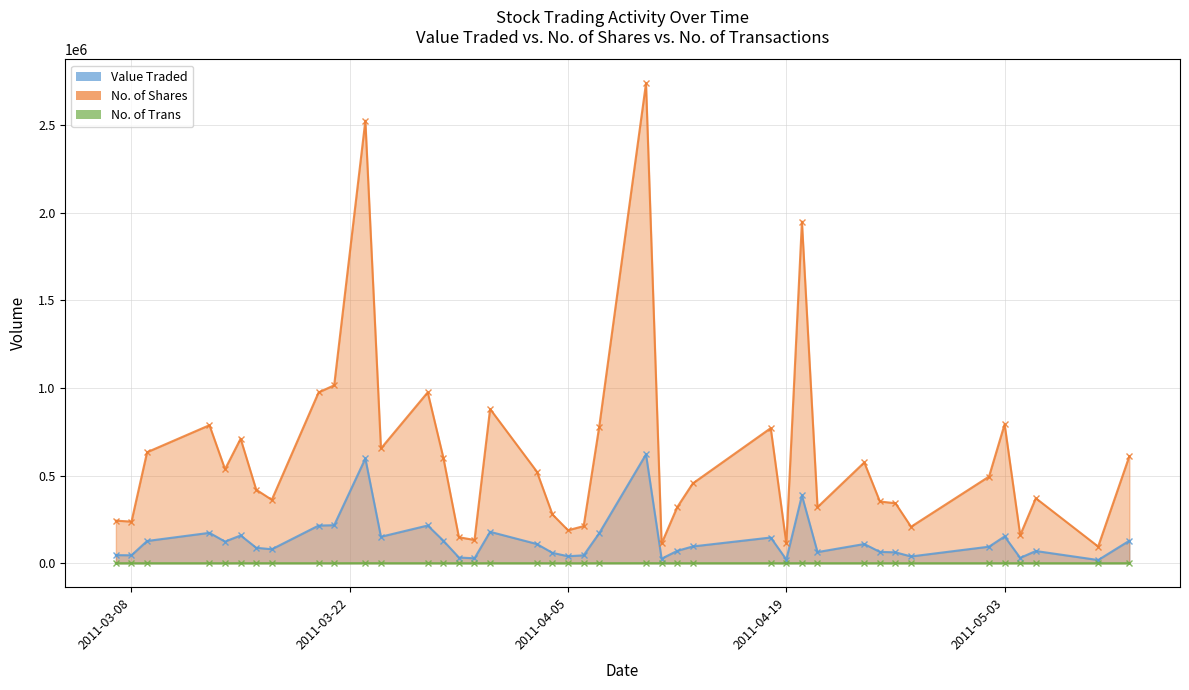

List the series in order of their overall mean, highest first.

No. of Shares, Value Traded, No. of Trans